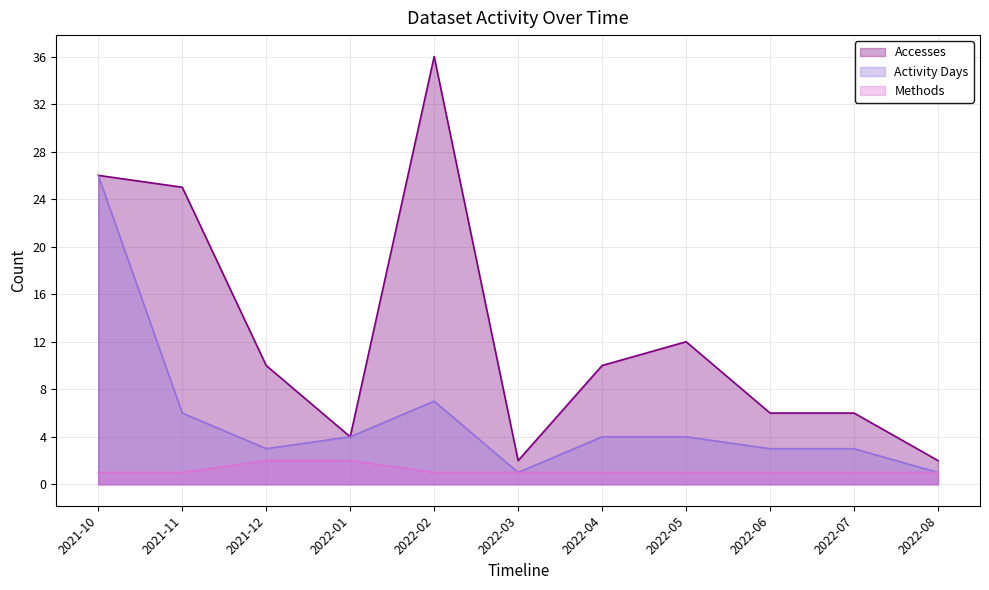

Which has a higher value, 2022-06 or 2021-10?

2021-10